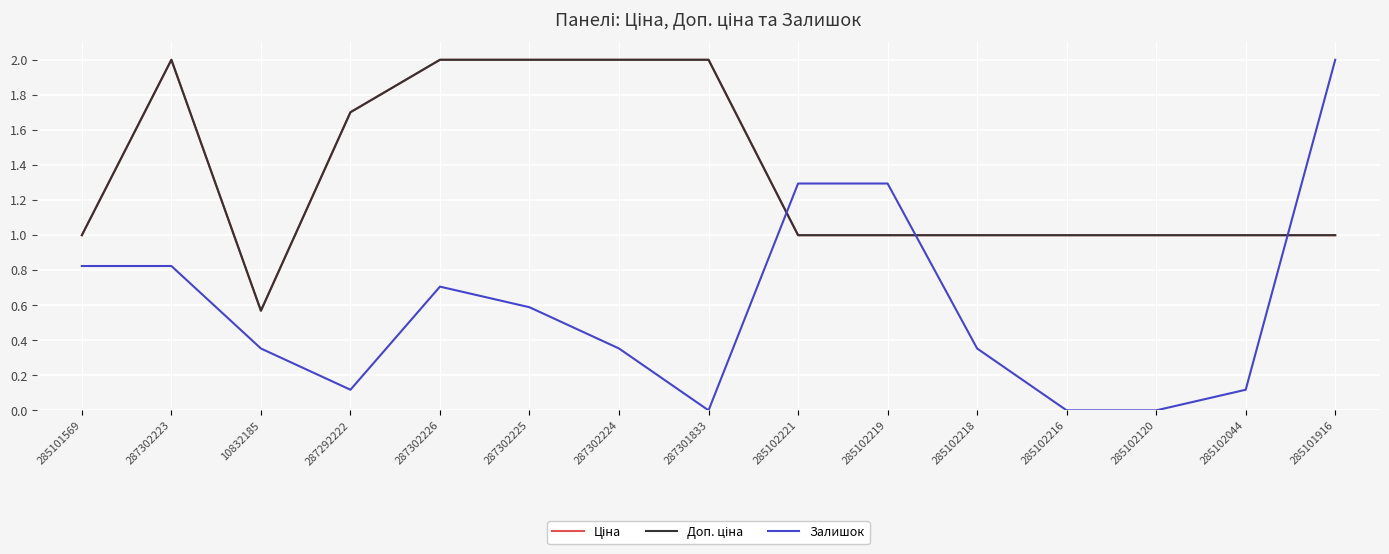

Where is the first local minimum for Доп. ціна?

10832185